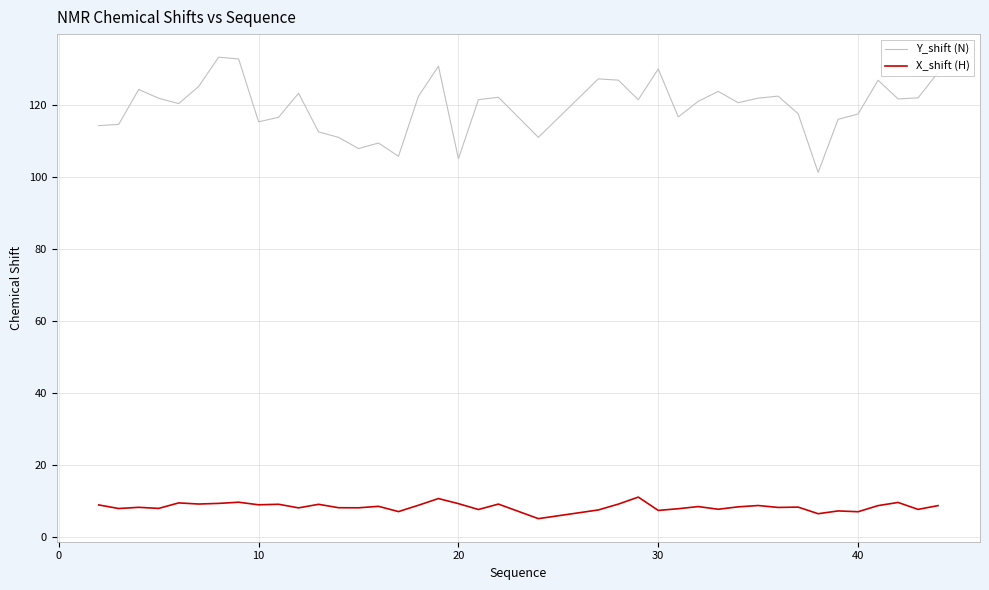

List the series in order of their peak value, highest first.

Y_shift (N), X_shift (H)